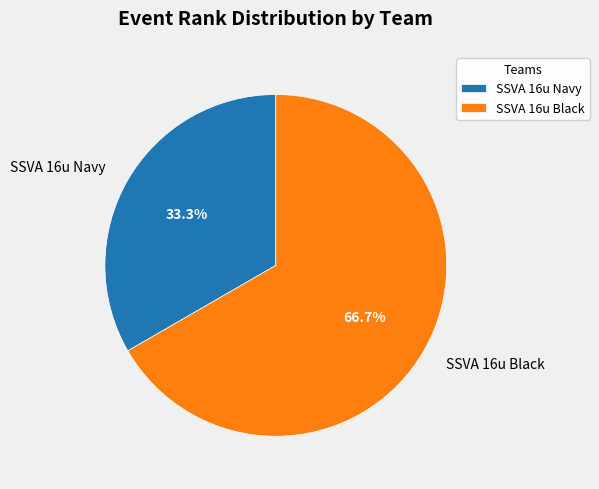

How many slices are in this pie chart?

2